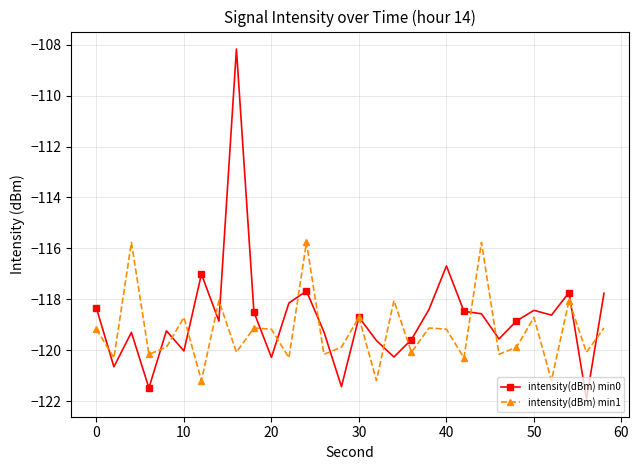

What is the highest value of the intensity(dBm) min1 series?

-115.8